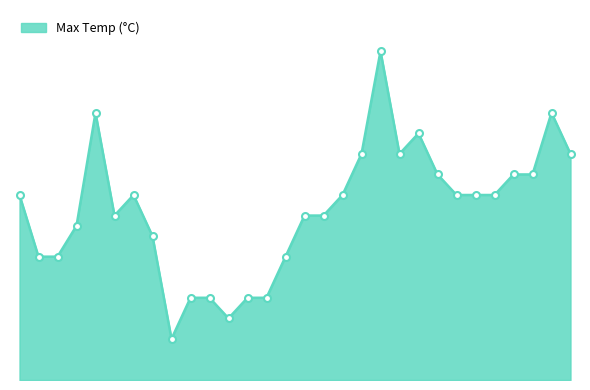

Is this an area chart (filled region under the line)?

Yes